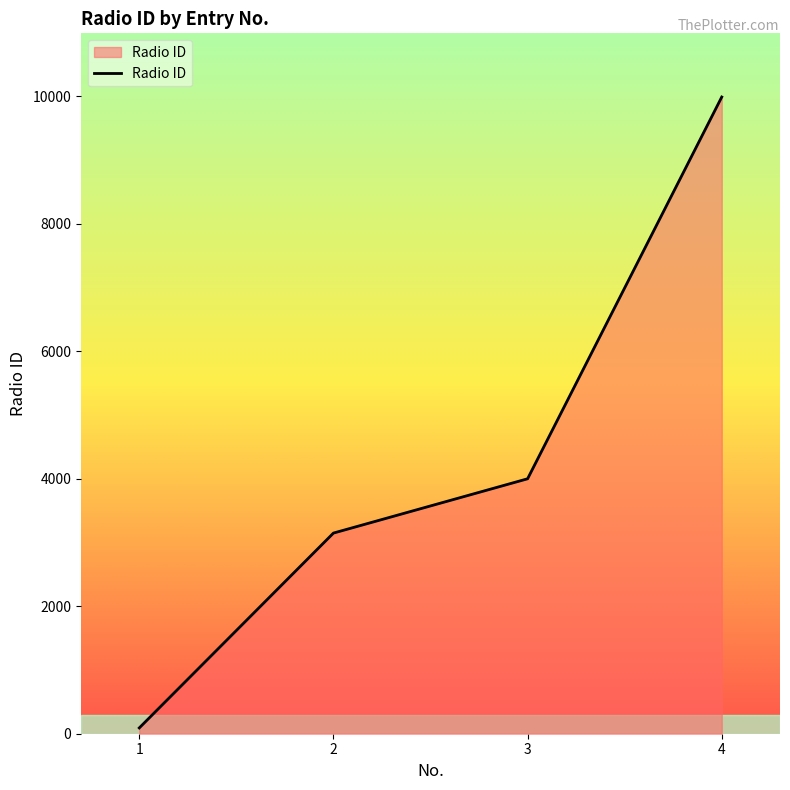

What is the change in value from 2 to 4?

+6842